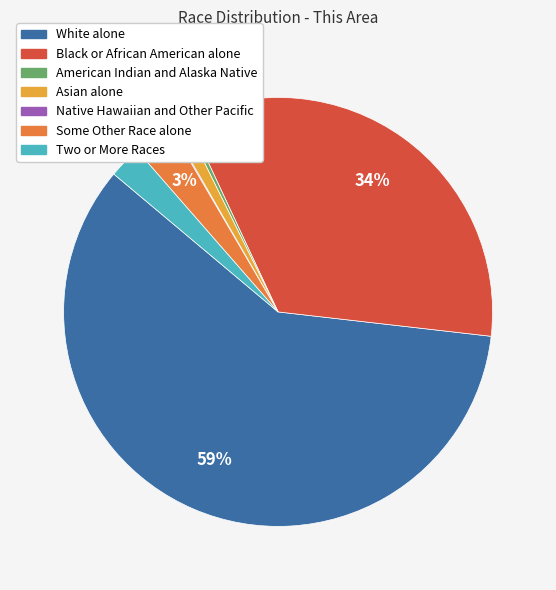

True or false: Two or More Races accounts for 2% of the total.

True